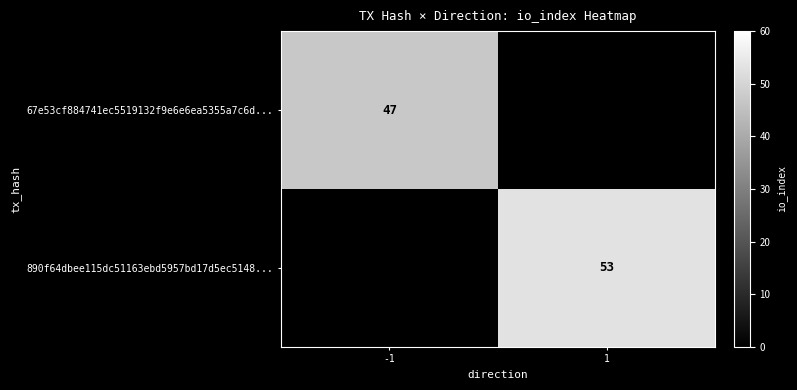

What is the spread (max minus min) of values at -1?

47